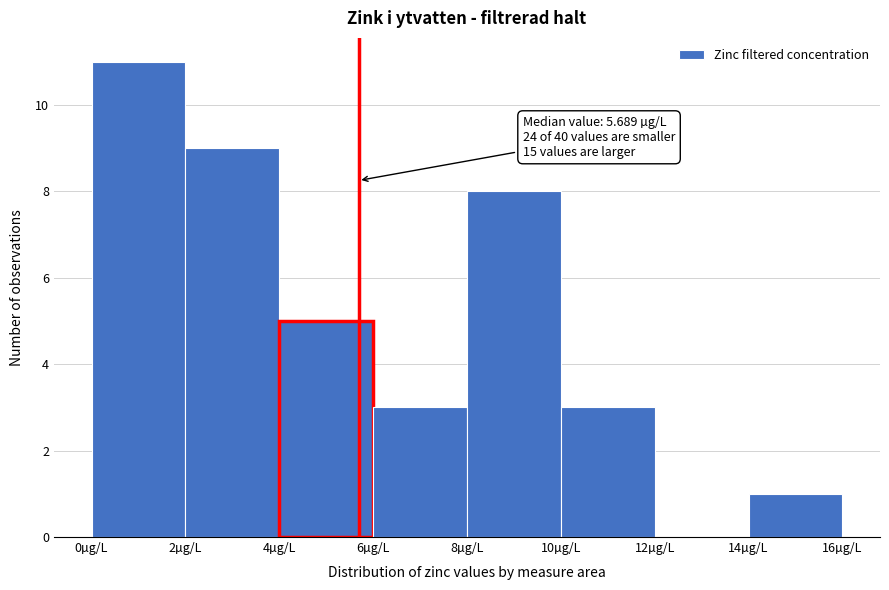

Over which range of the x-axis is the bar tallest?

0 to 2